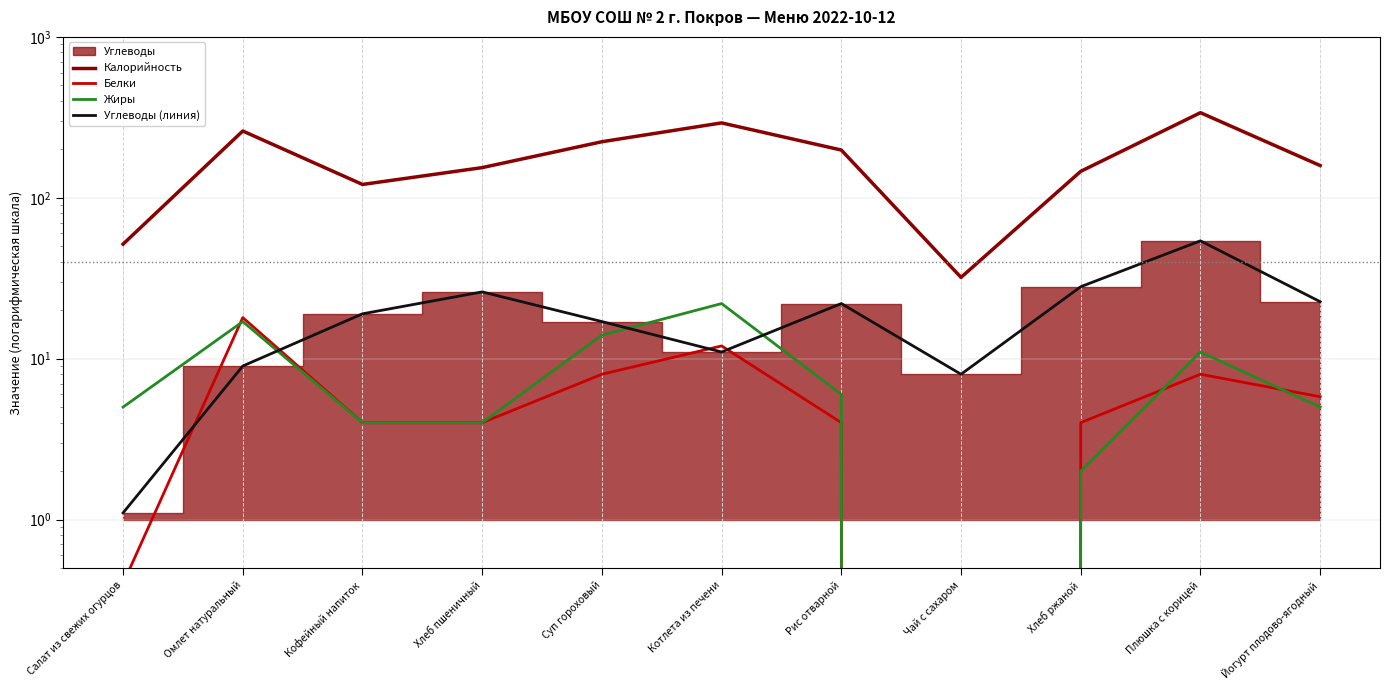

What is the difference between the Жиры values at Котлета из печени and Суп гороховый?

8.0